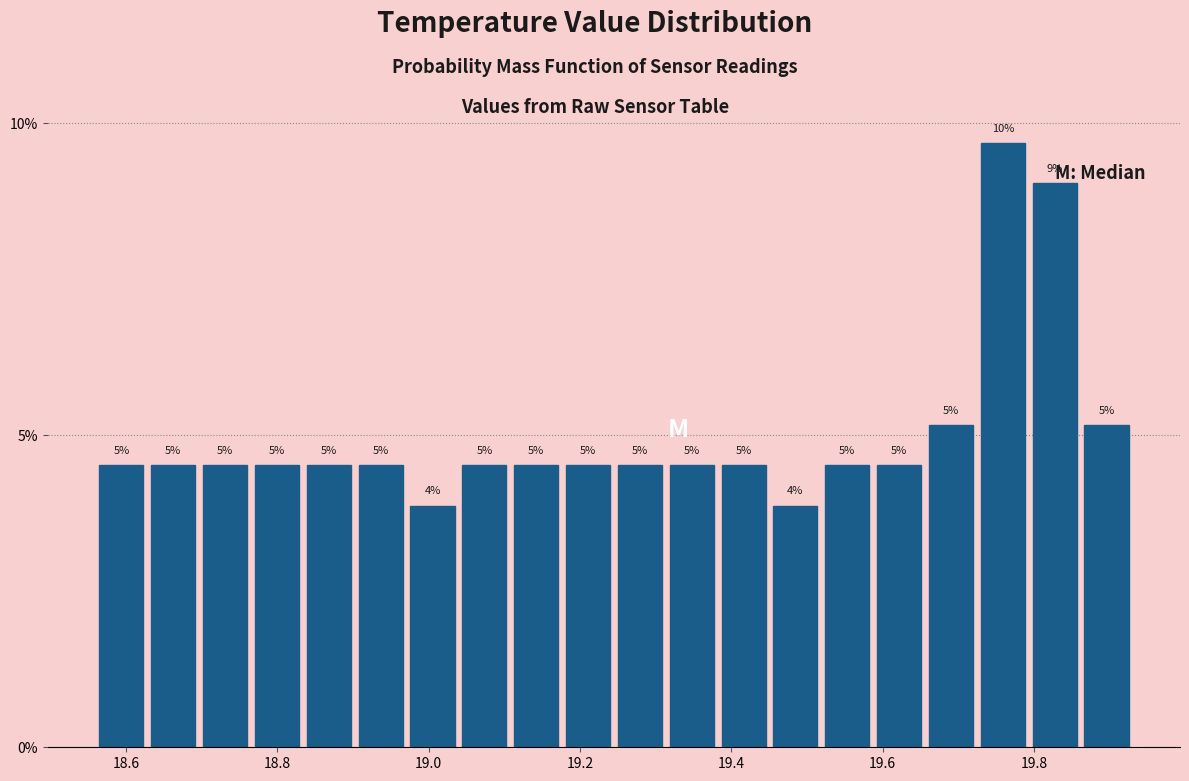

Read against the x-axis, roughly where is the centre of the tallest bar?

19.76